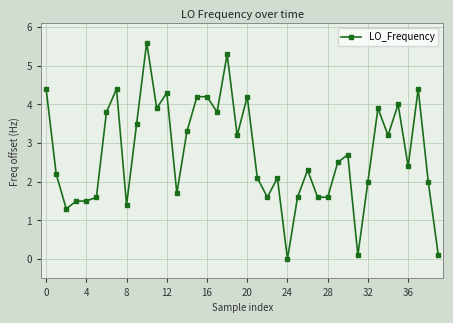

What is the sum of all values?

109.5